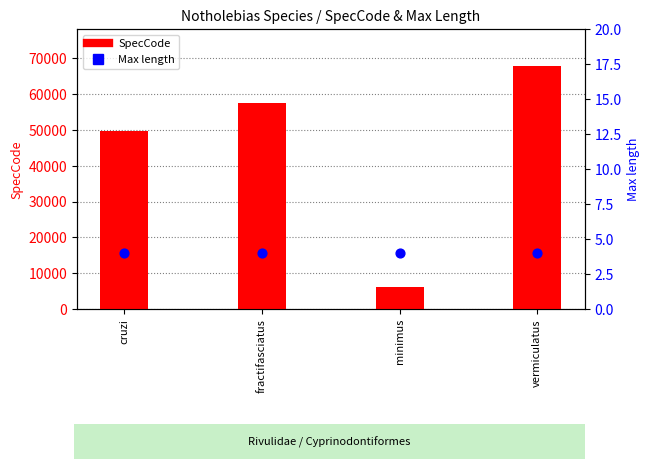

Which series contains the highest Y value?

SpecCode